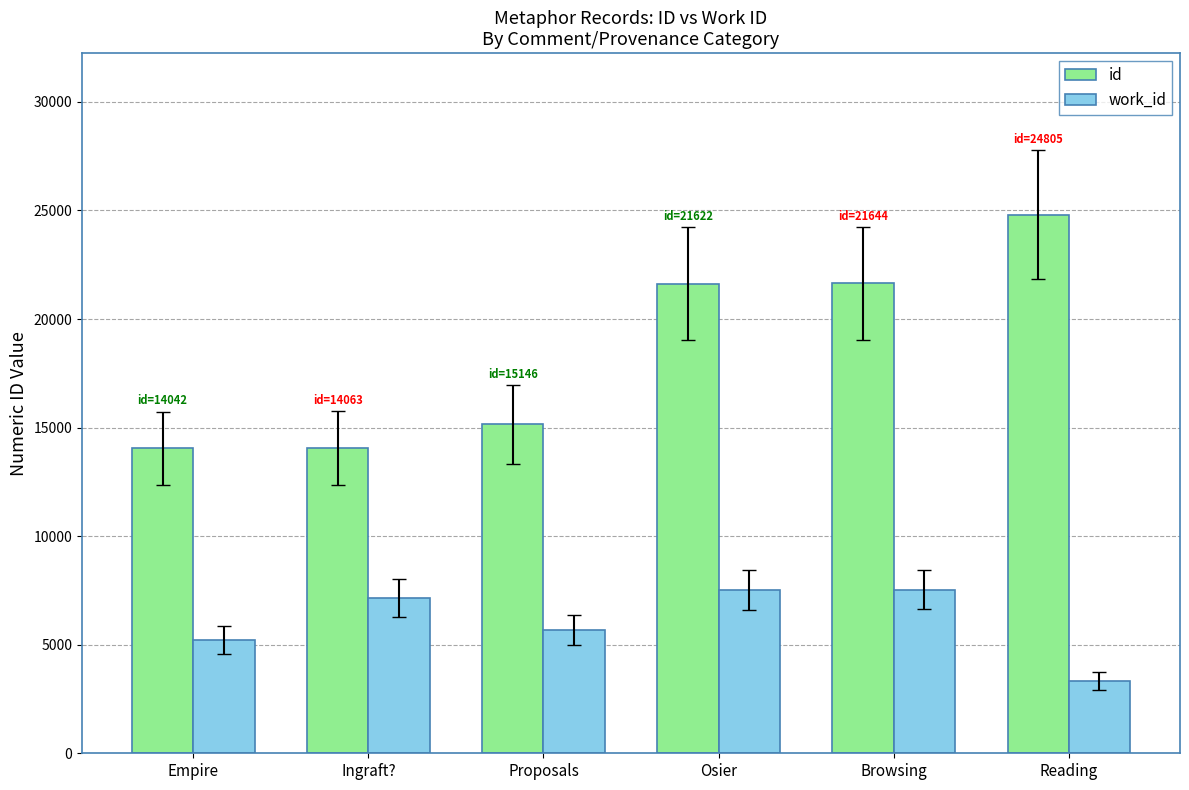

List the series in order of their peak value, highest first.

id, work_id